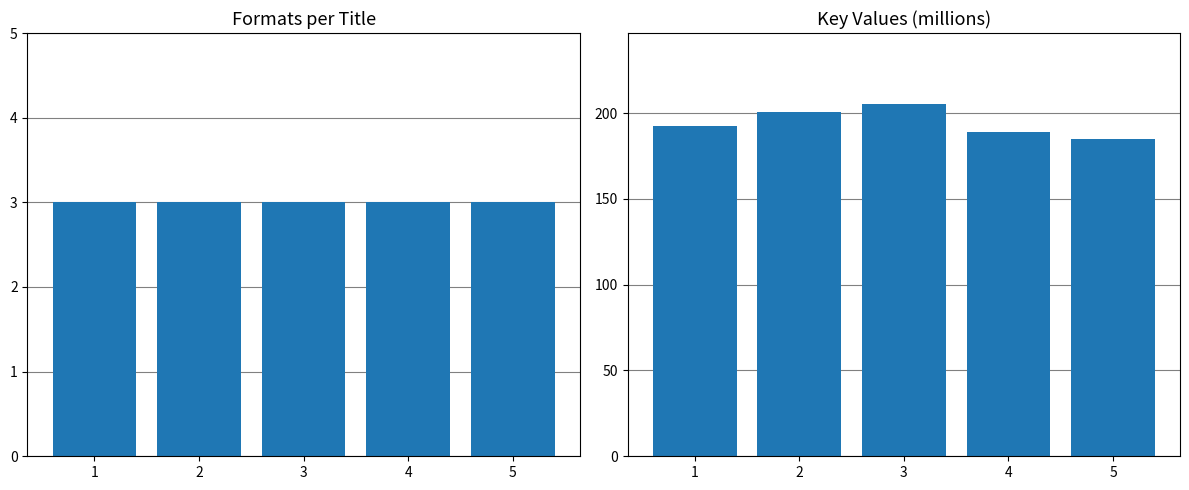

True or false: Number of Formats has a value of 4.1 at 3.

False